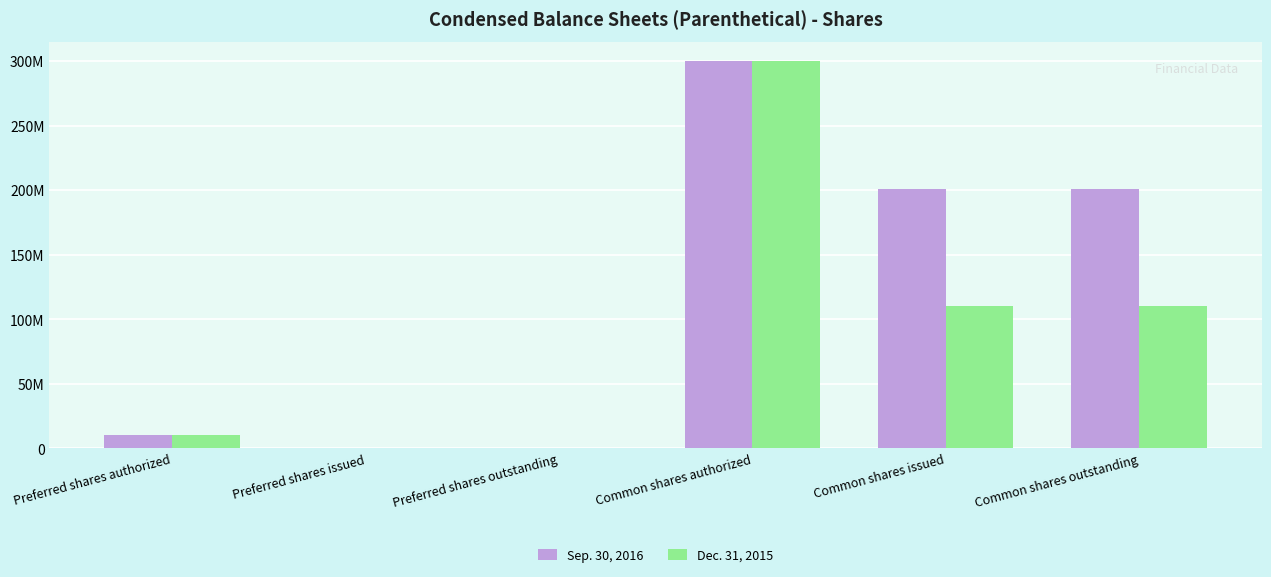

What is the sum of the Dec. 31, 2015 values at Common shares issued and Preferred shares issued?

110033601